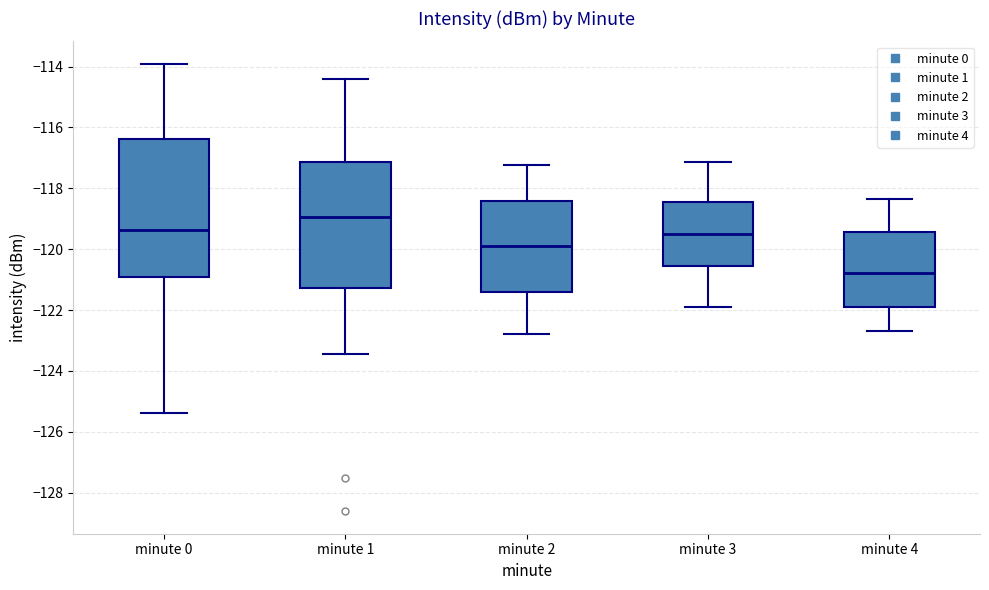

Which box's median line is the lowest?

minute 4